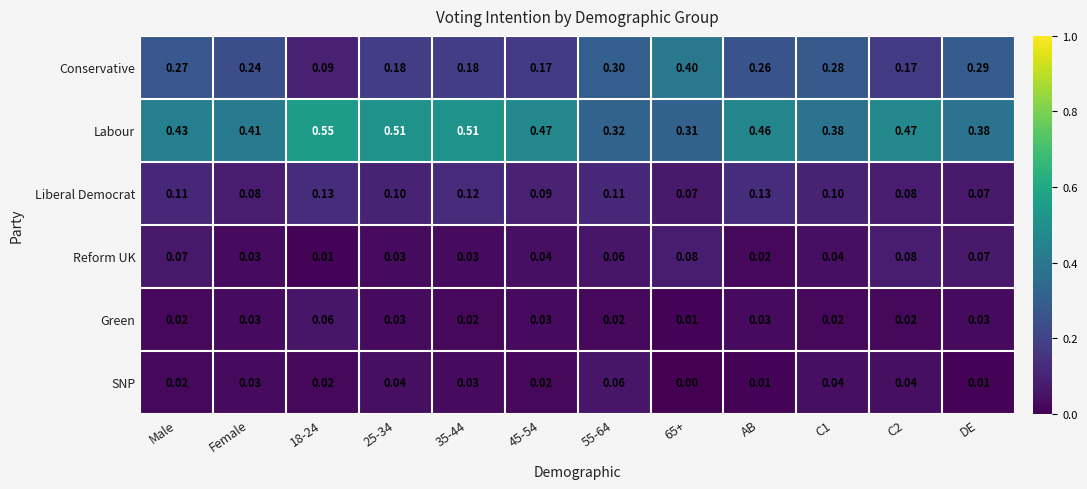

At 65+, list the series in order from smallest to largest.

SNP, Green, Liberal Democrat, Reform UK, Labour, Conservative